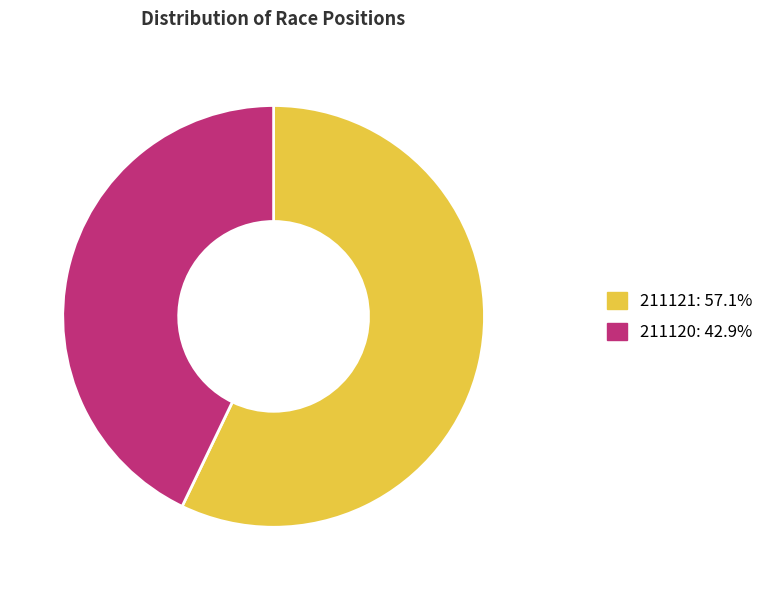

Rank the categories by value from lowest to highest.

211120, 211121